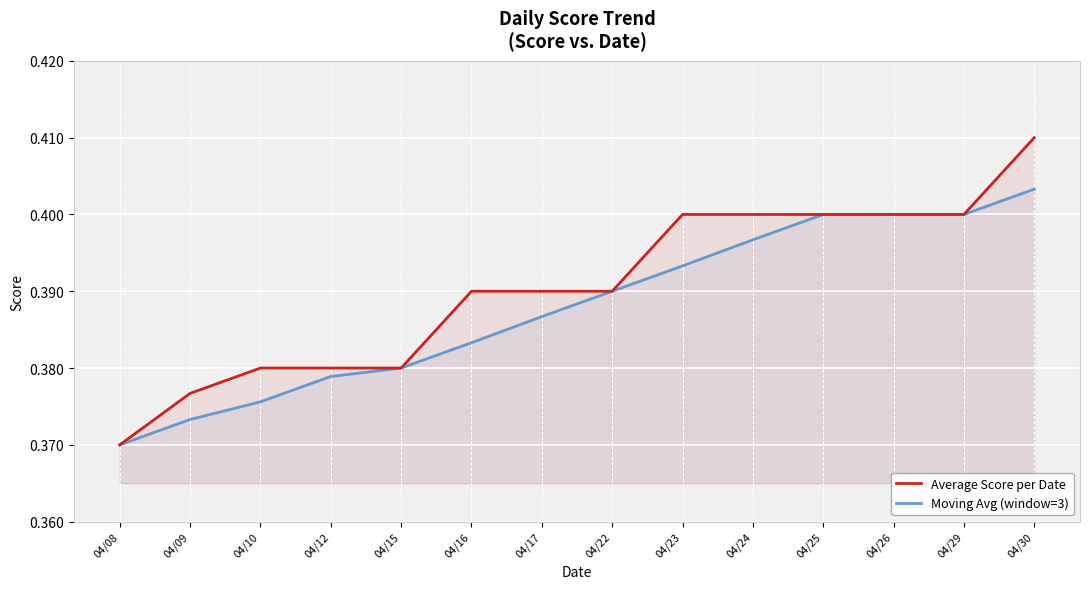

What is the minimum value shown in the chart?

0.4